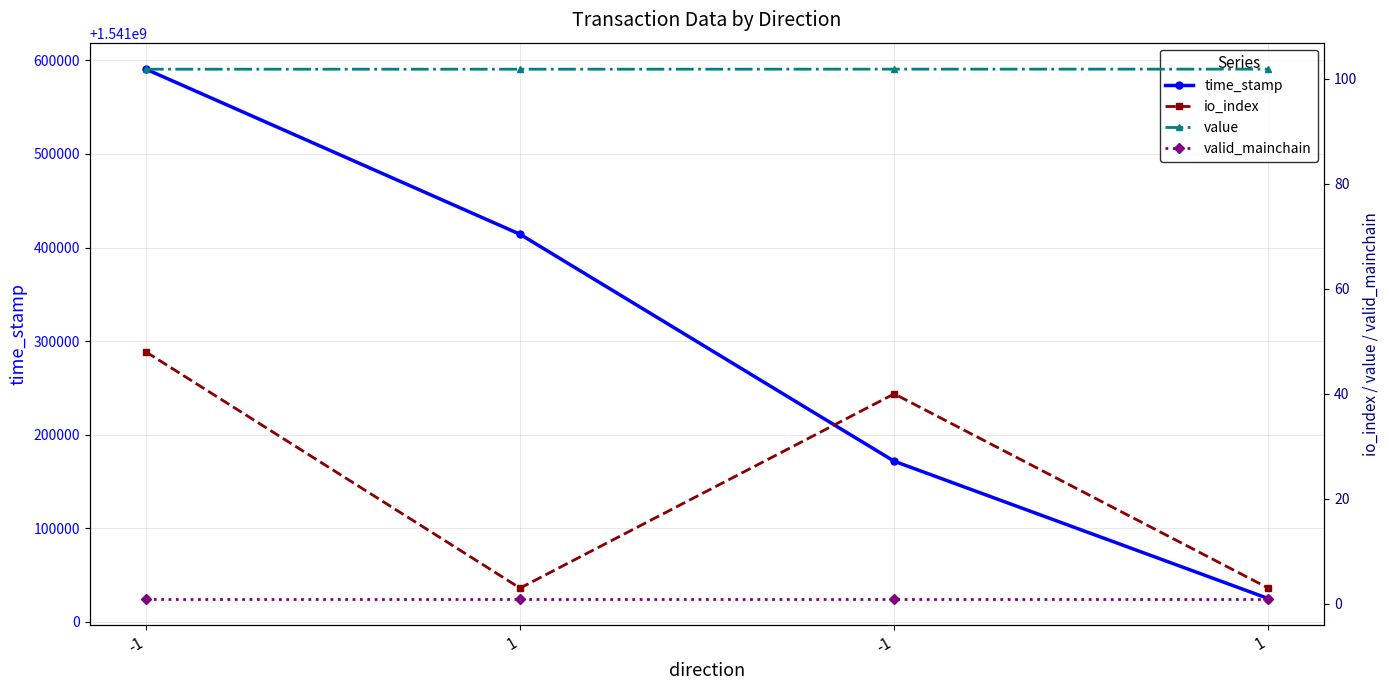

Is it true that io_index equals 40.0 at -1?

True